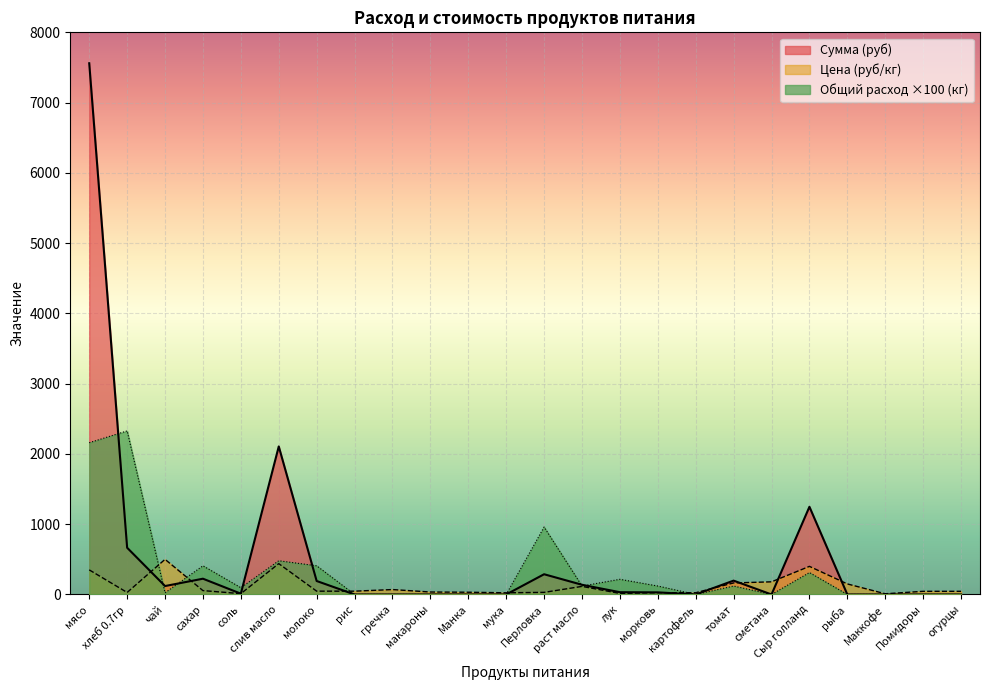

Which category has the lowest value in the Общий расход series?

рис